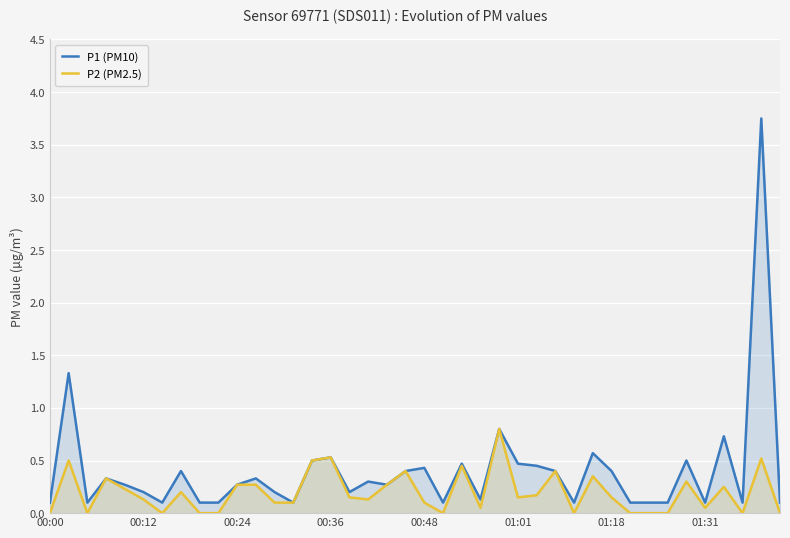

True or false: P1 (PM10) has a value of 0.5 at 01:01.

True